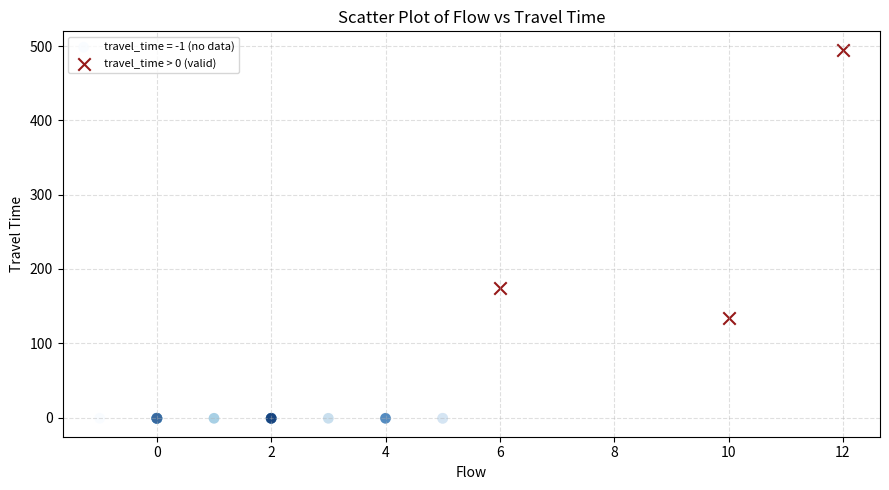

Which series contains the lowest Y value?

travel_time = -1 (no data)